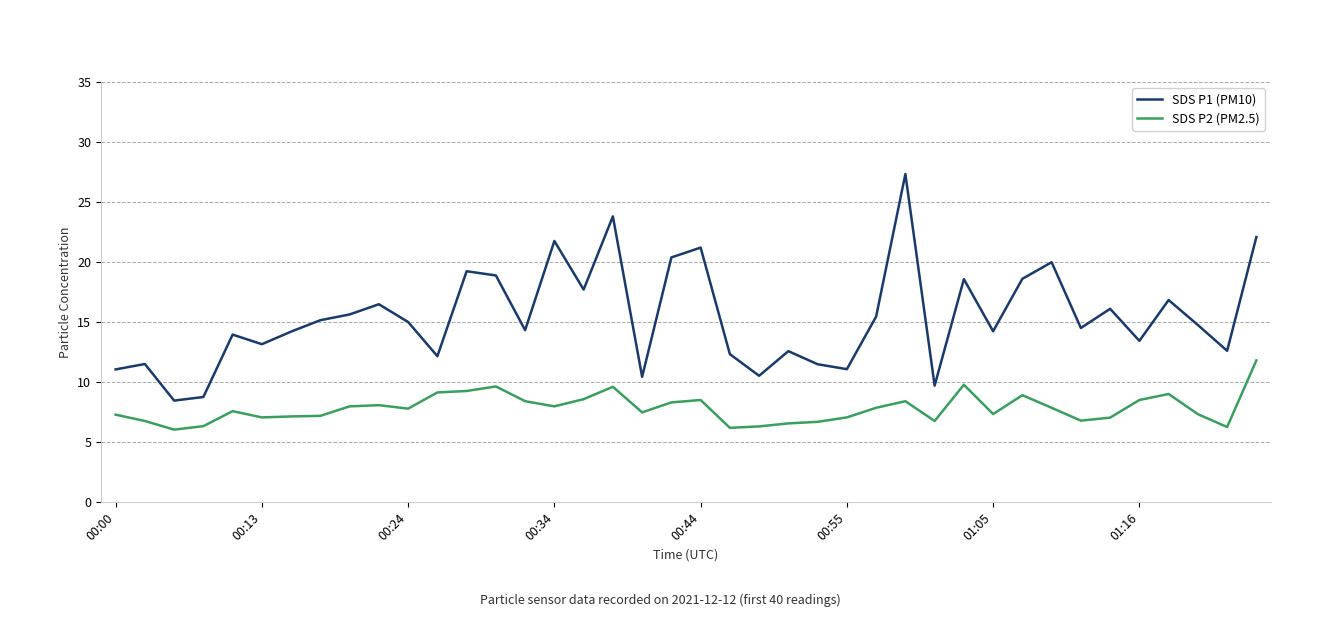

List the series in order of their overall mean, lowest first.

SDS P2 (PM2.5), SDS P1 (PM10)